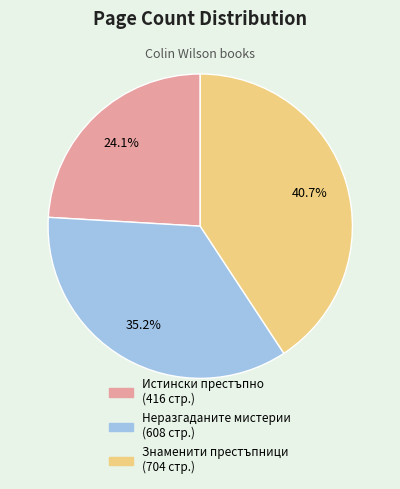

Does Неразгаданите мистерии account for over 50% of the chart?

No